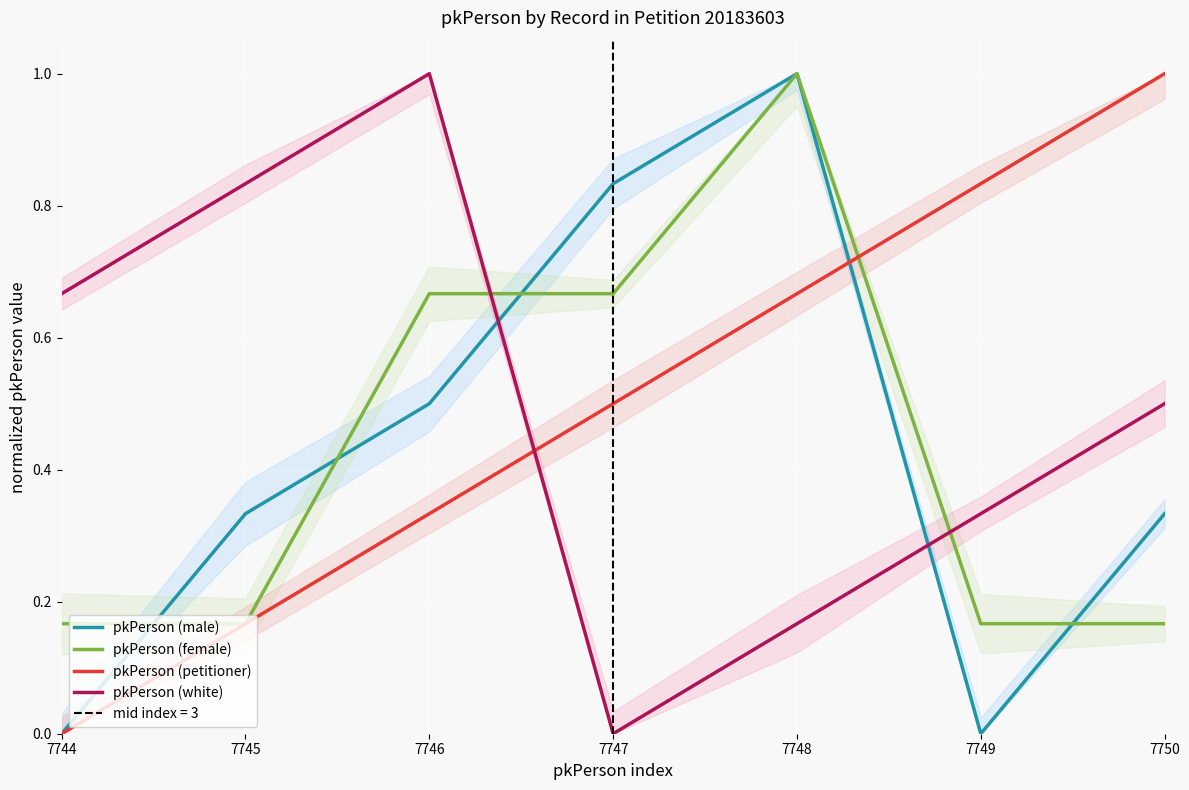

The value of pkPerson (petitioner) at 7747 is 0.5. True or false?

True